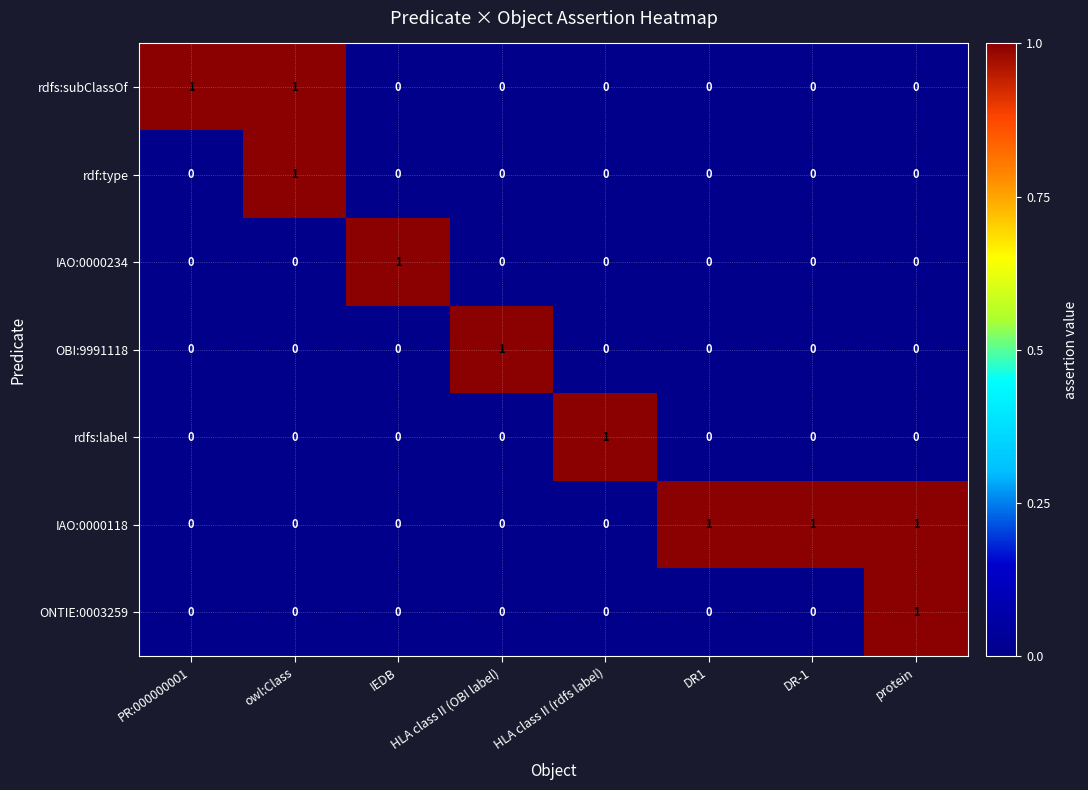

Count the rdfs:label values in the range 0 to 1.

8